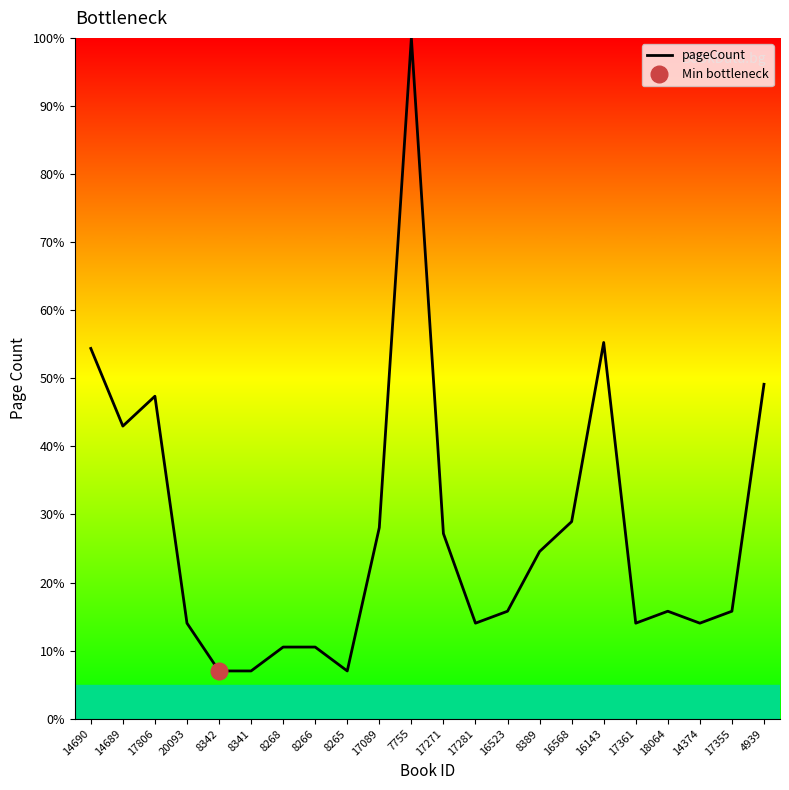

How many points are higher than both their immediate neighbors (excluding endpoints)?

4